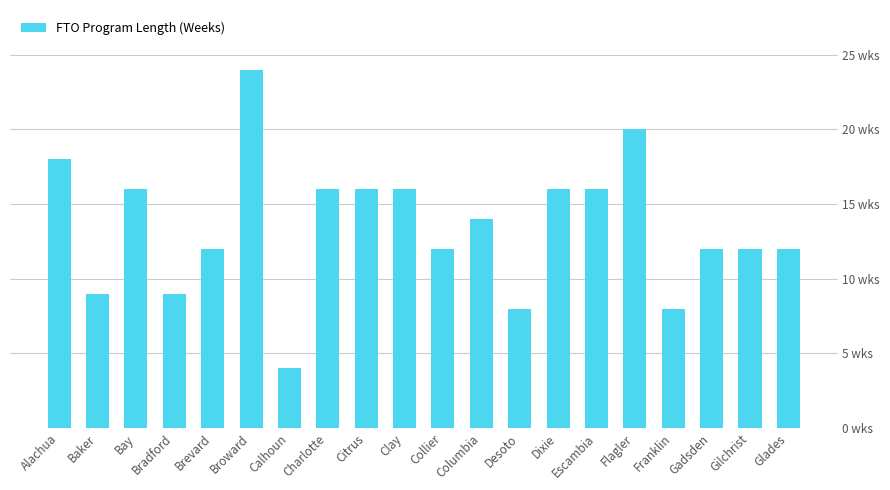

What is the difference between the values at Collier and Flagler?

8